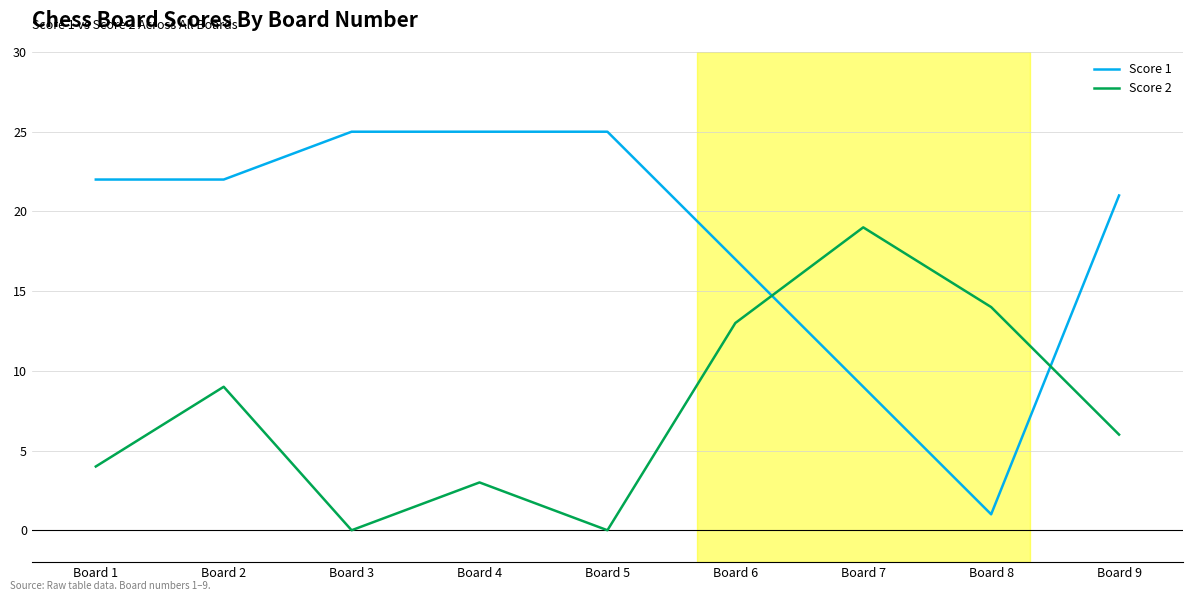

How many values in the Score 2 series are below 6?

4